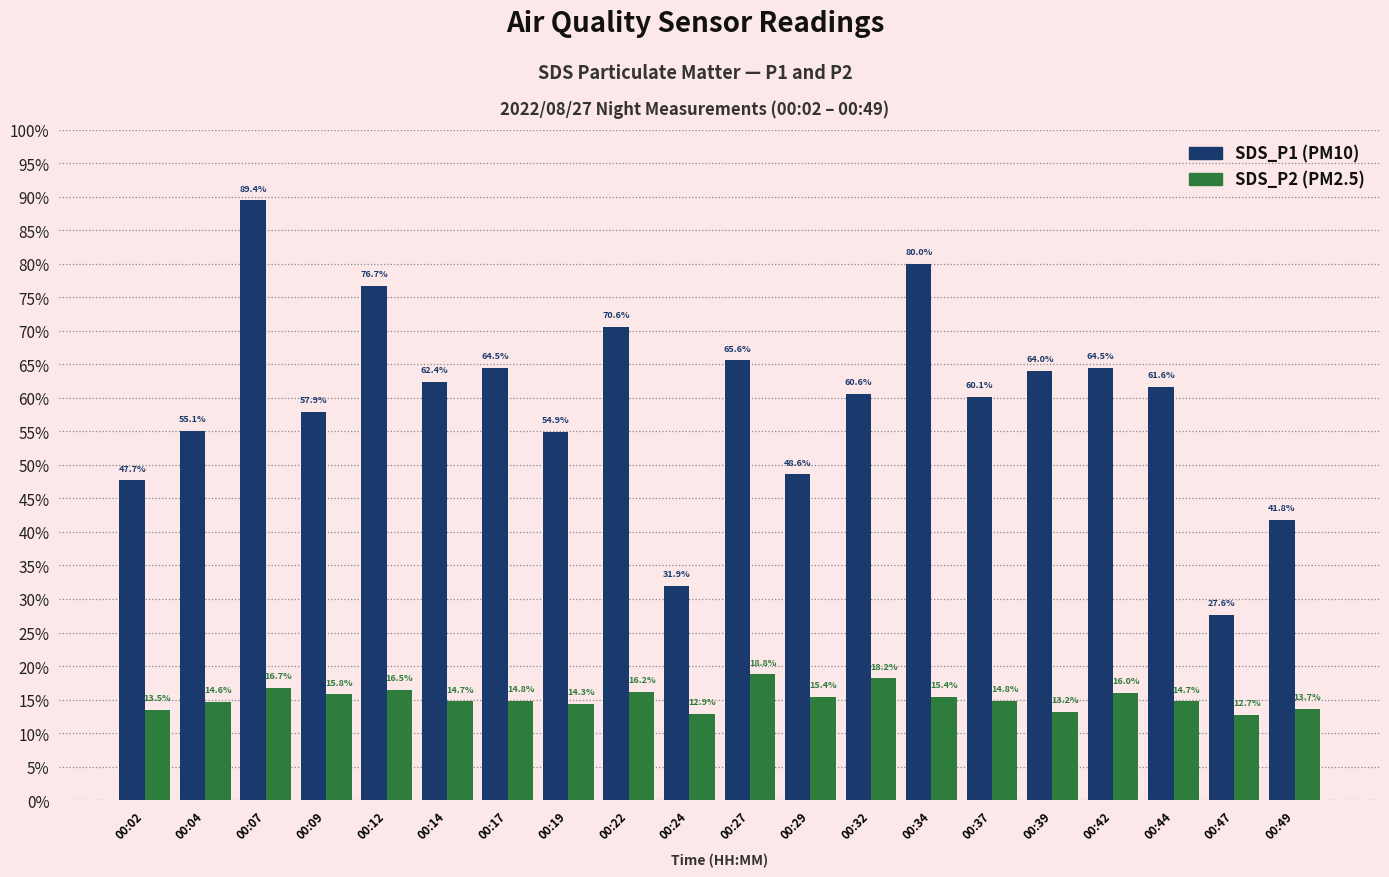

Are the bars grouped side by side (vs. stacked)?

Yes